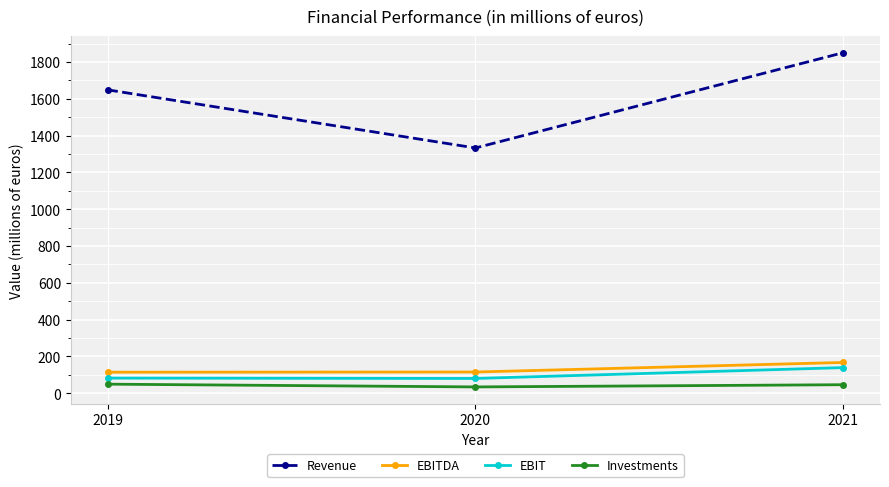

At which category is the sum across all series the highest?

2021